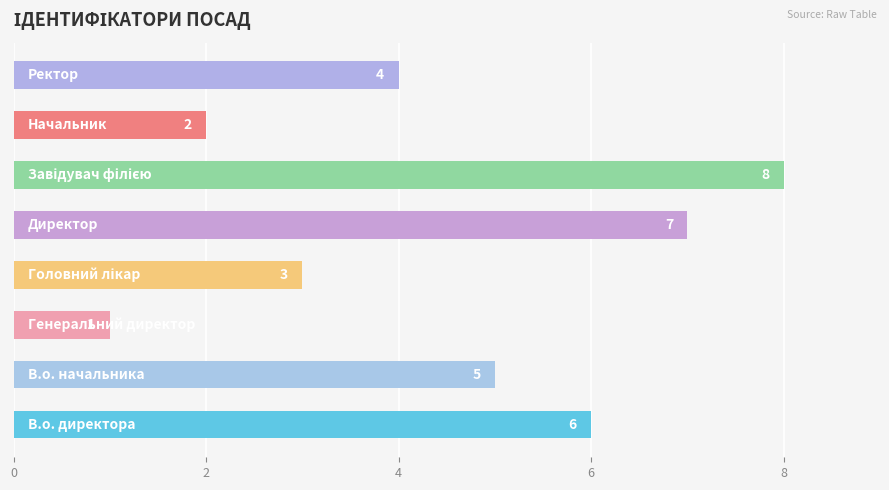

Reading bottom to top, what are all the values shown in this chart?

6	5	1	3	7	8	2	4